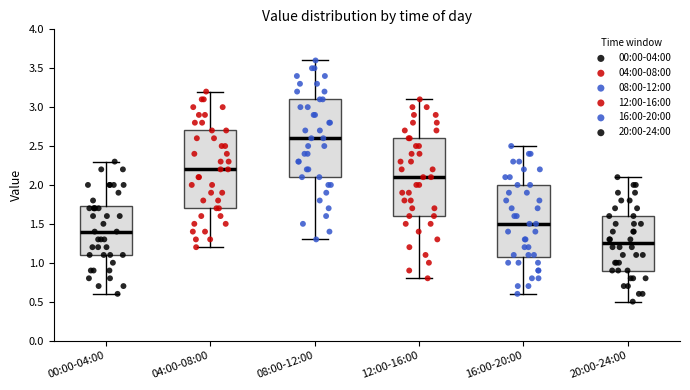

Which box has the highest median line?

08:00-12:00